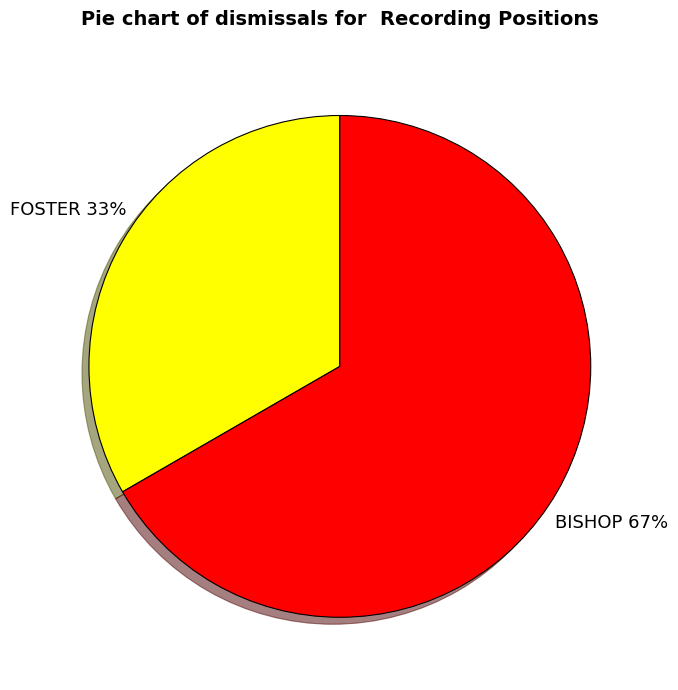

Approximately how many times larger is the value at BISHOP compared to FOSTER?

2.0